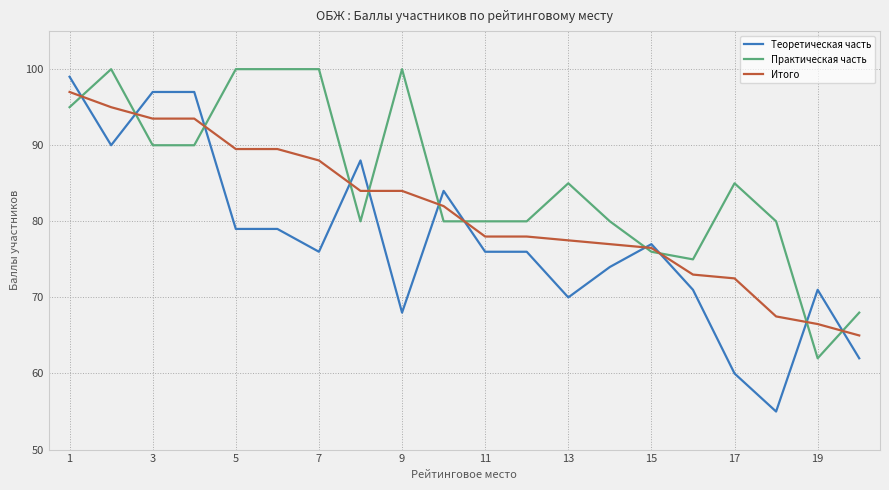

How many categories are shown in the chart?

20